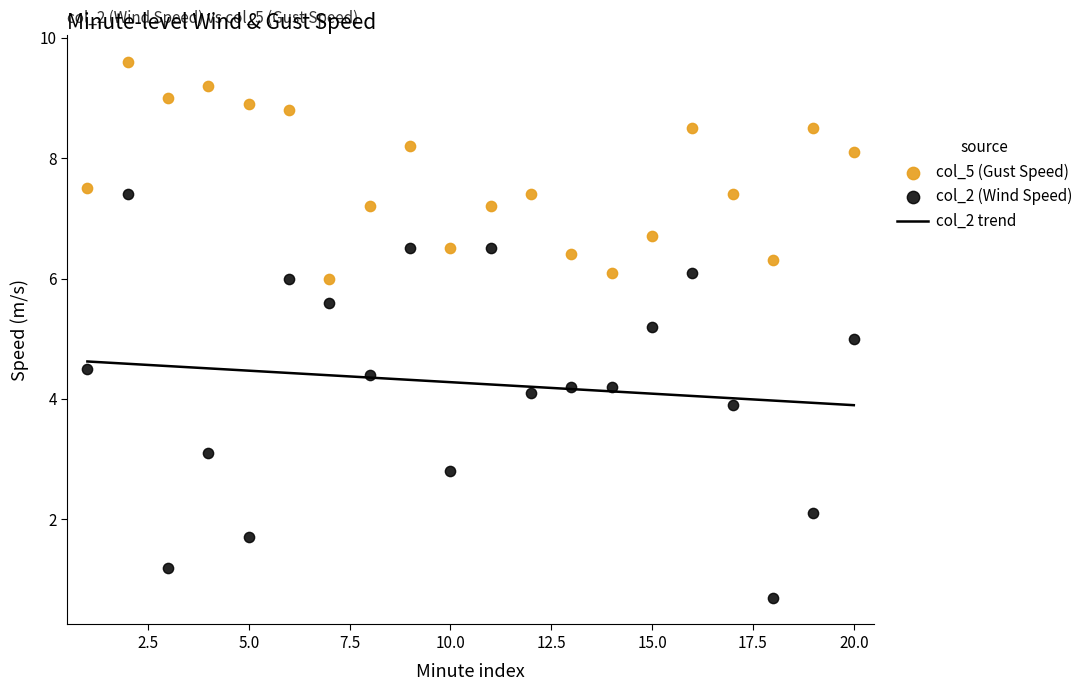

True or false: col_2 trend has a value of 2.1 at 20.0.

False